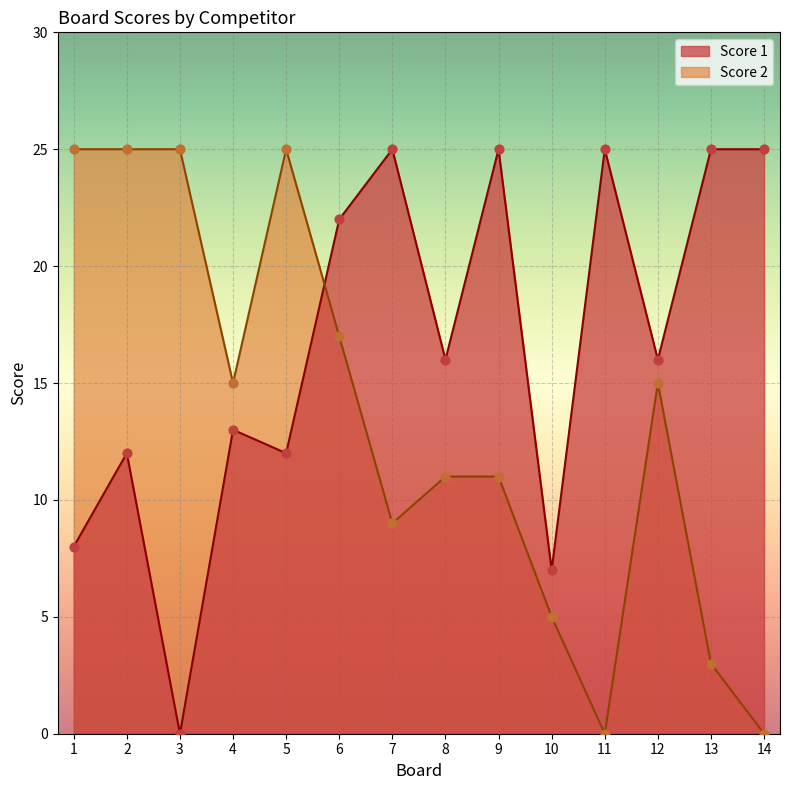

What are all the series names shown in the legend?

Score 1, Score 2